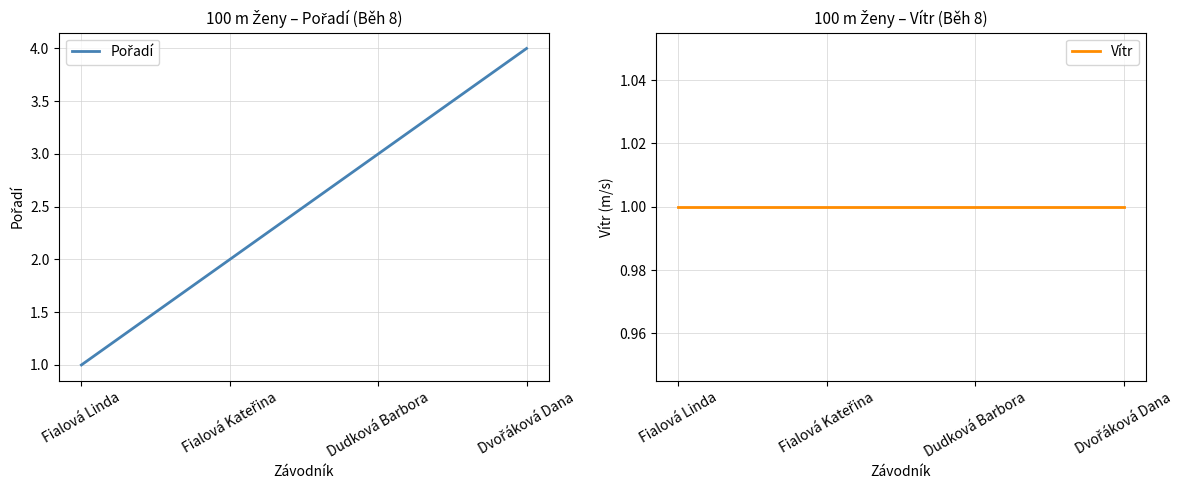

The Vítr series shows 0 at Fialová Linda. True or false?

False